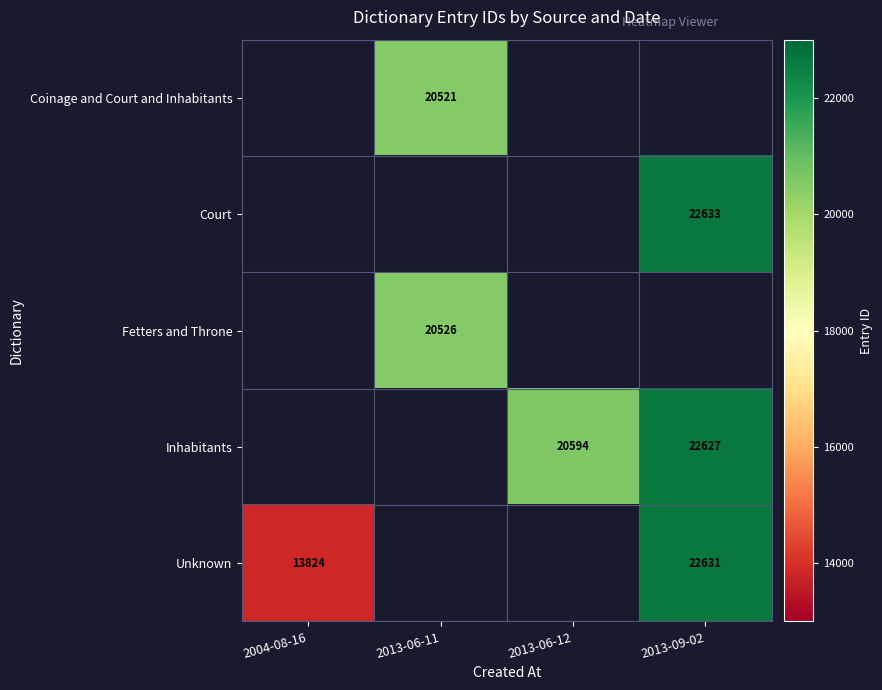

The value of Inhabitants at 2013-09-02 is 32474. True or false?

False